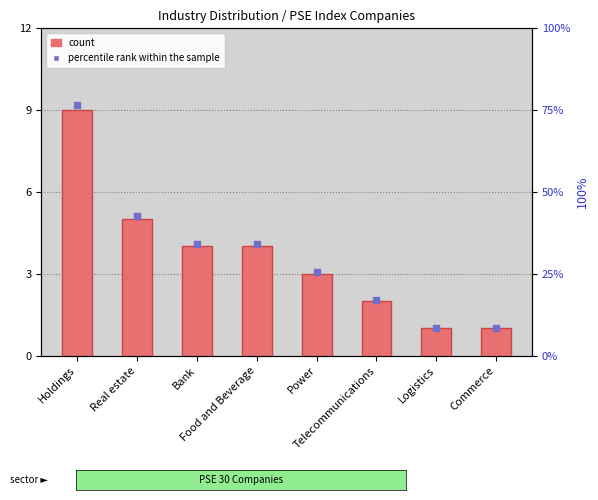

At which category is the sum across all series the highest?

Holdings